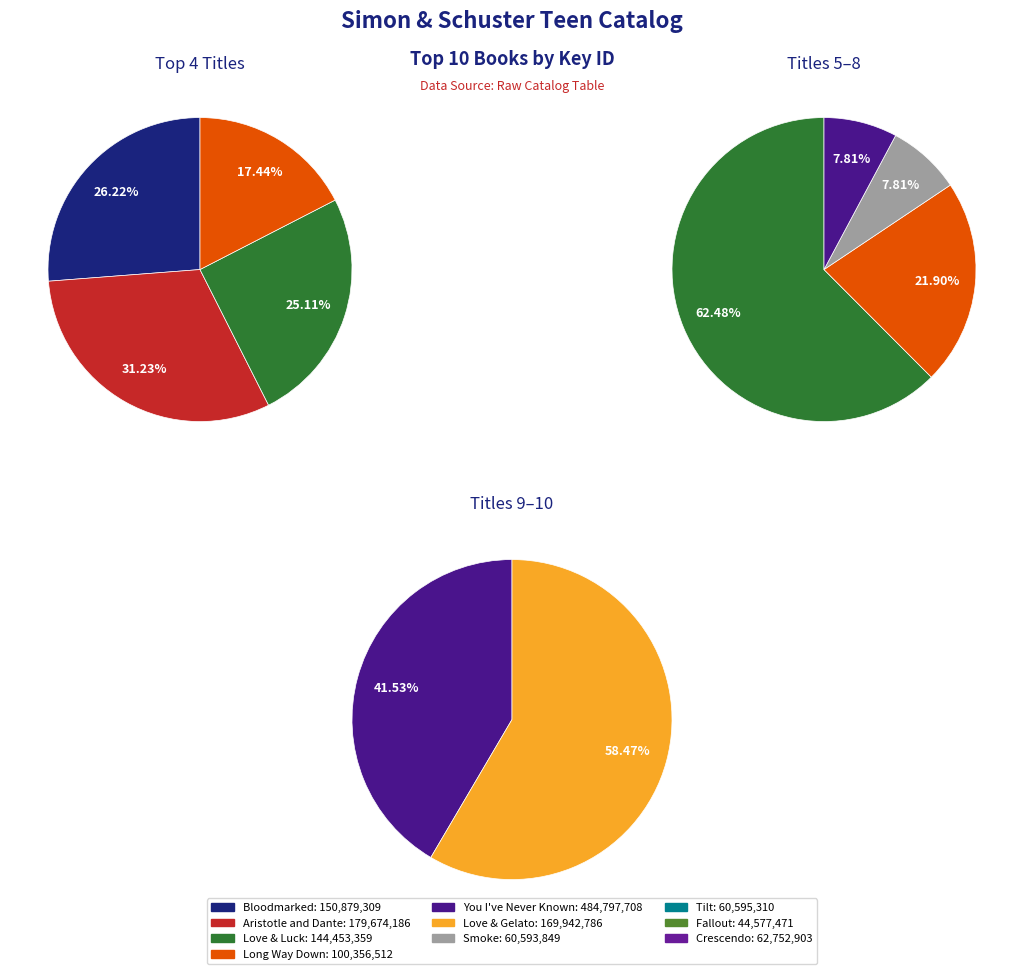

Is the sum of Fallout and Smoke greater than half?

No